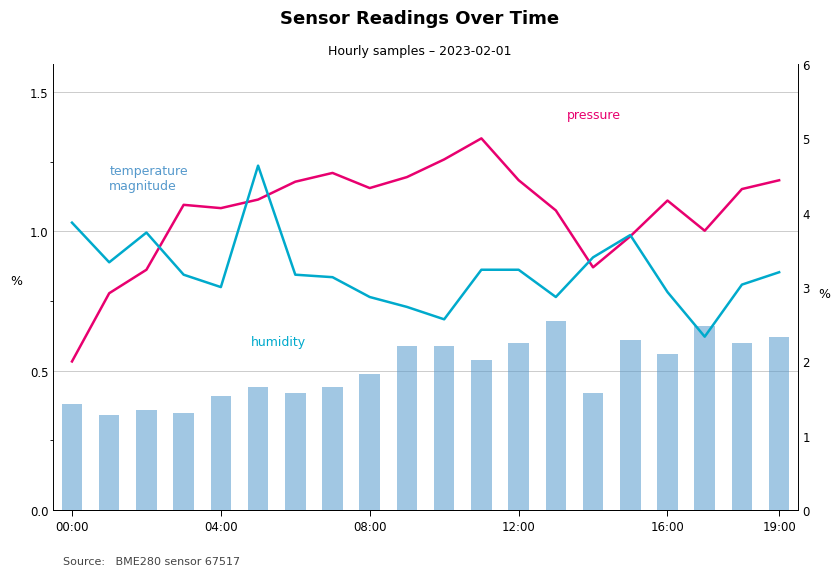

What is the total value across all series at 18?

8.0